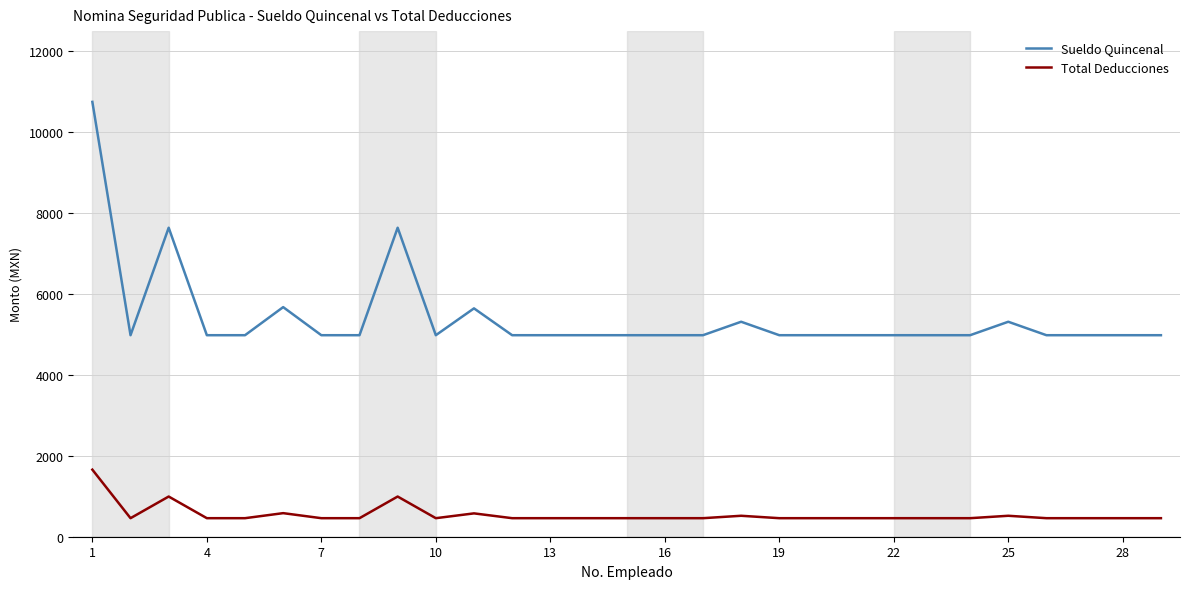

Count the number of data series in this chart.

2